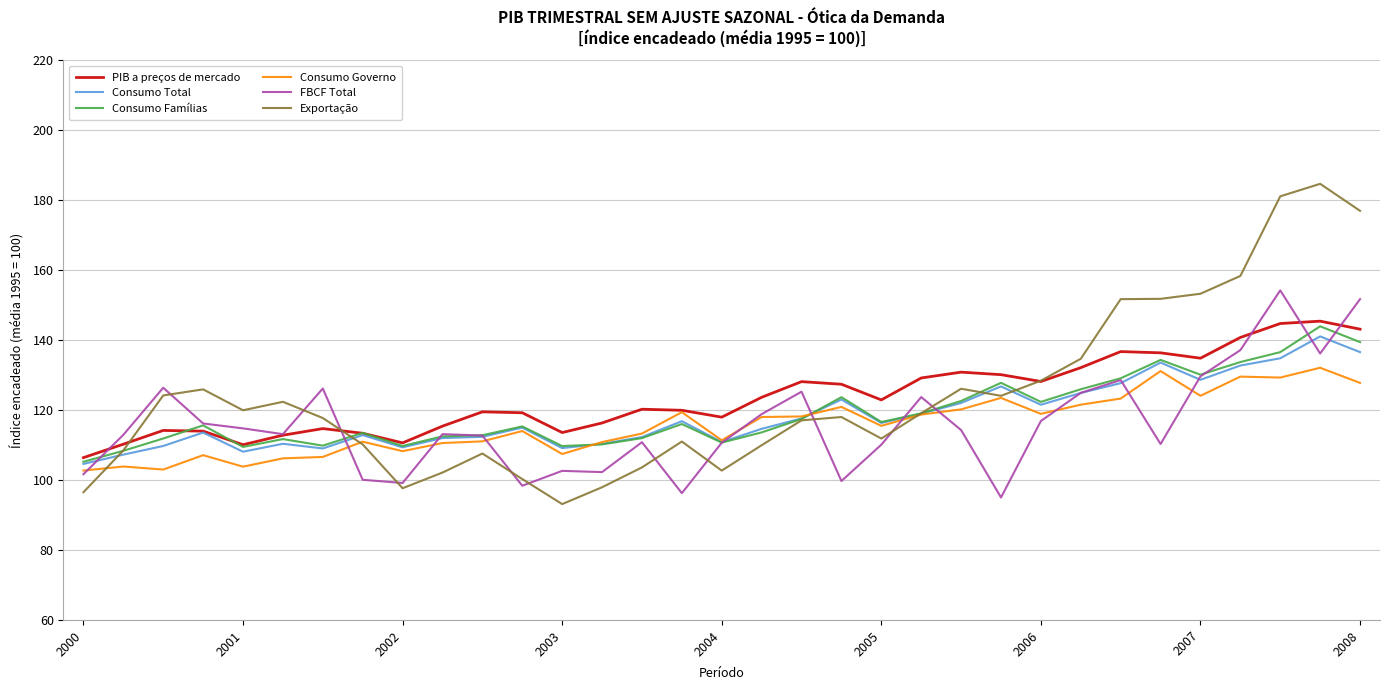

Which series has the widest spread of values?

Exportação